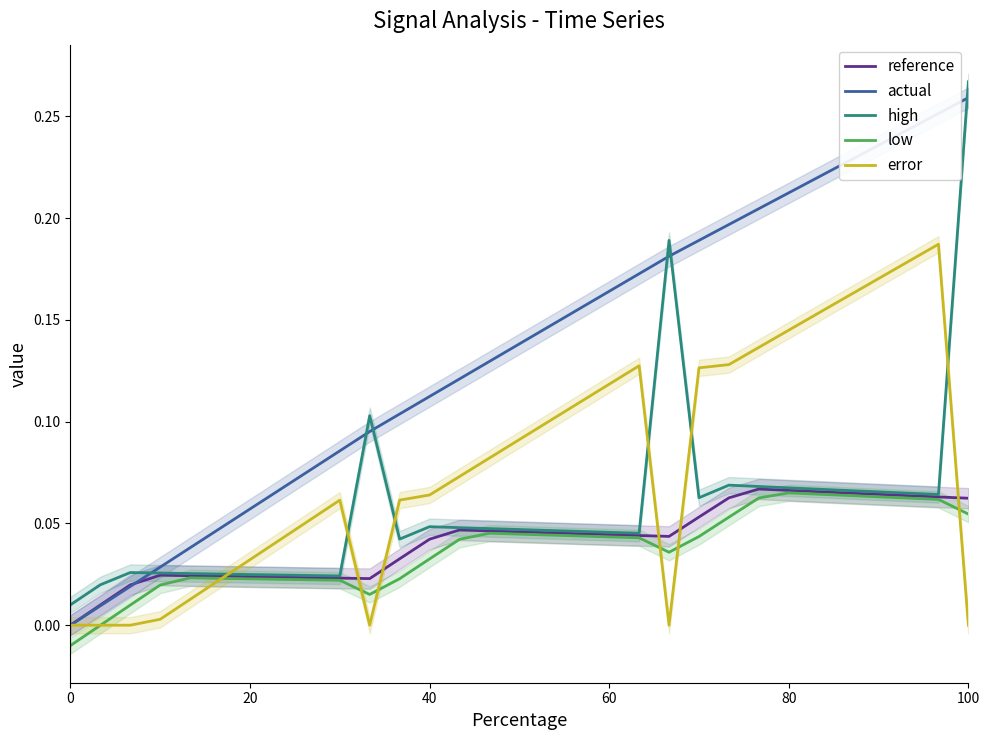

Reading left to right, what are all the values shown in this chart?

reference: 0.0	0.0	0.0	0.0	0.0	0.0	0.0	0.0	0.0	0.0	0.0	0.0	0.0	0.0	0.0	0.0	0.0	0.0	0.0	0.0	0.0	0.1	0.1	0.1	0.1	0.1	0.1	0.1	0.1	0.1	0.1
actual: 0.0	0.0	0.0	0.0	0.0	0.0	0.1	0.1	0.1	0.1	0.1	0.1	0.1	0.1	0.1	0.1	0.1	0.2	0.2	0.2	0.2	0.2	0.2	0.2	0.2	0.2	0.2	0.2	0.2	0.3	0.3
high: 0.0	0.0	0.0	0.0	0.0	0.0	0.0	0.0	0.0	0.0	0.1	0.0	0.0	0.0	0.0	0.0	0.0	0.0	0.0	0.0	0.2	0.1	0.1	0.1	0.1	0.1	0.1	0.1	0.1	0.1	0.3
low: -0.0	-0.0	0.0	0.0	0.0	0.0	0.0	0.0	0.0	0.0	0.0	0.0	0.0	0.0	0.0	0.0	0.0	0.0	0.0	0.0	0.0	0.0	0.1	0.1	0.1	0.1	0.1	0.1	0.1	0.1	0.1
error: 0.0	0.0	0.0	0.0	0.0	0.0	0.0	0.0	0.1	0.1	0.0	0.1	0.1	0.1	0.1	0.1	0.1	0.1	0.1	0.1	0.0	0.1	0.1	0.1	0.1	0.2	0.2	0.2	0.2	0.2	0.0